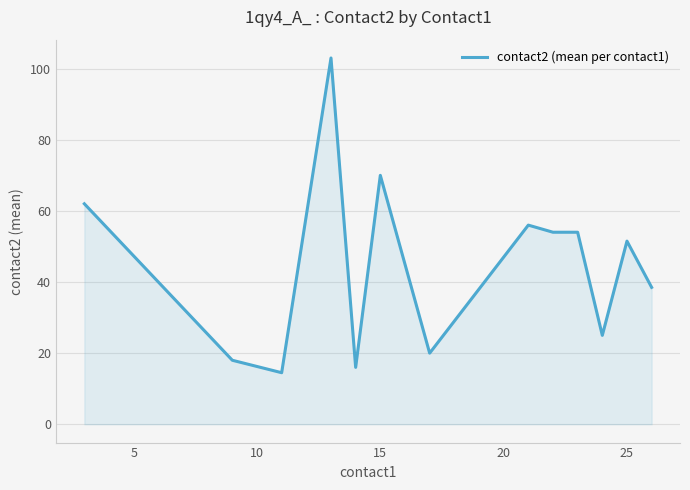

What is the minimum value shown in the chart?

14.5